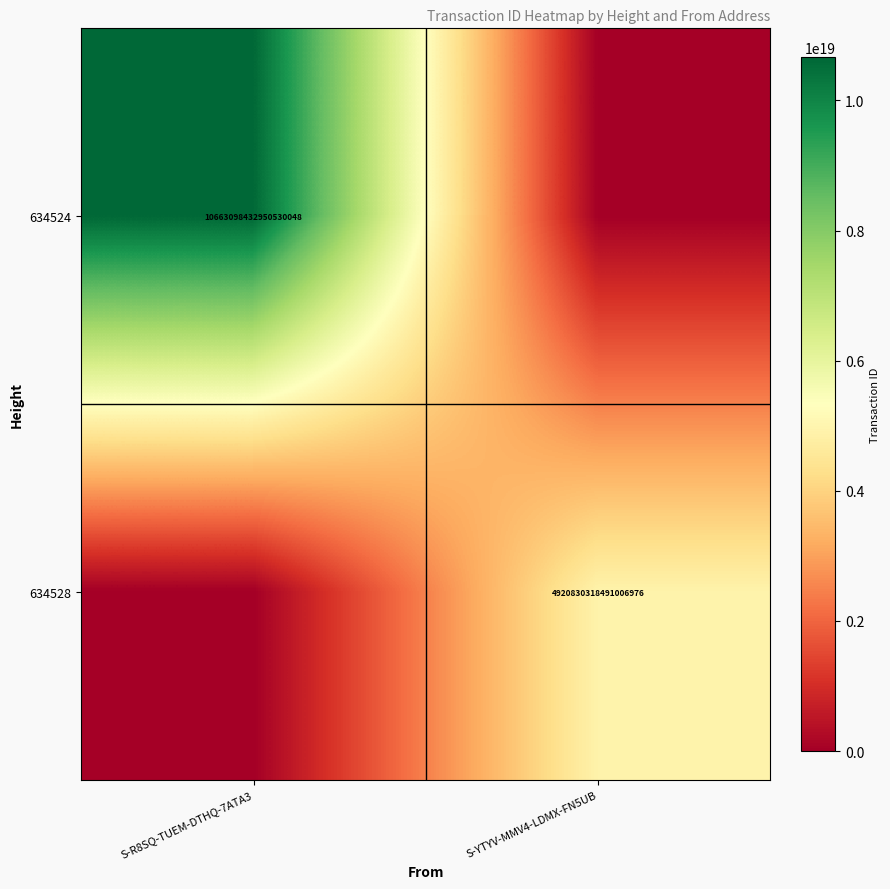

True or false: 634524 has a value of 6645756256237329408 at S-R8SQ-TUEM-DTHQ-7ATA3.

False